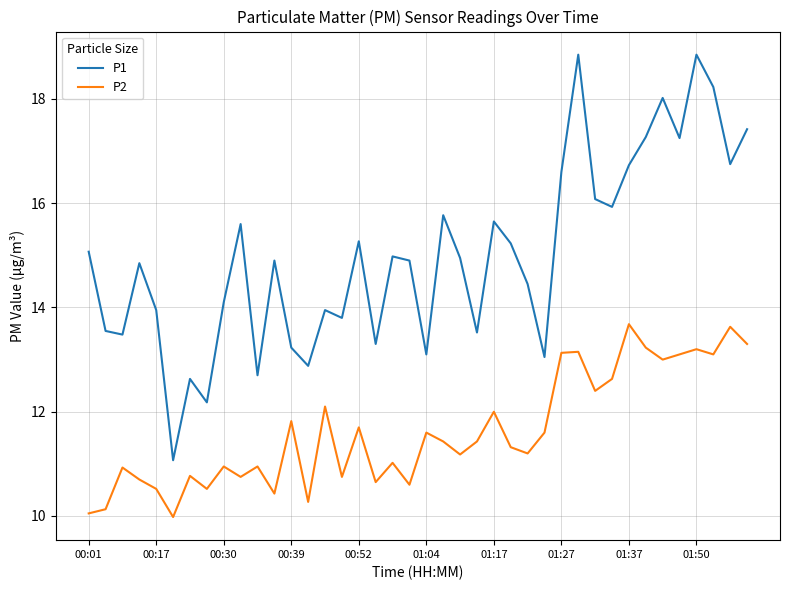

List the series in order of their peak value, highest first.

P1, P2